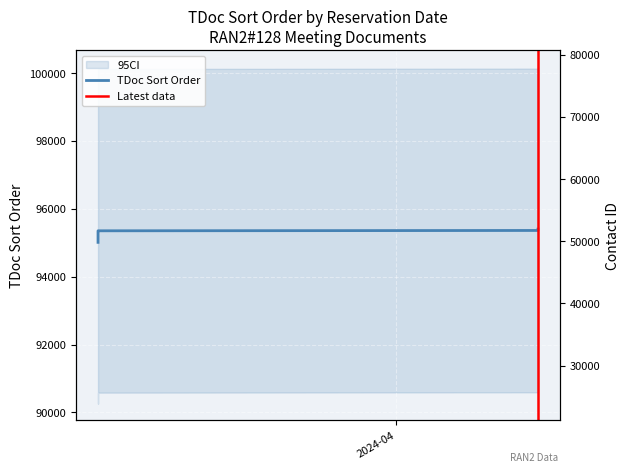

Count the number of categories in the chart.

40